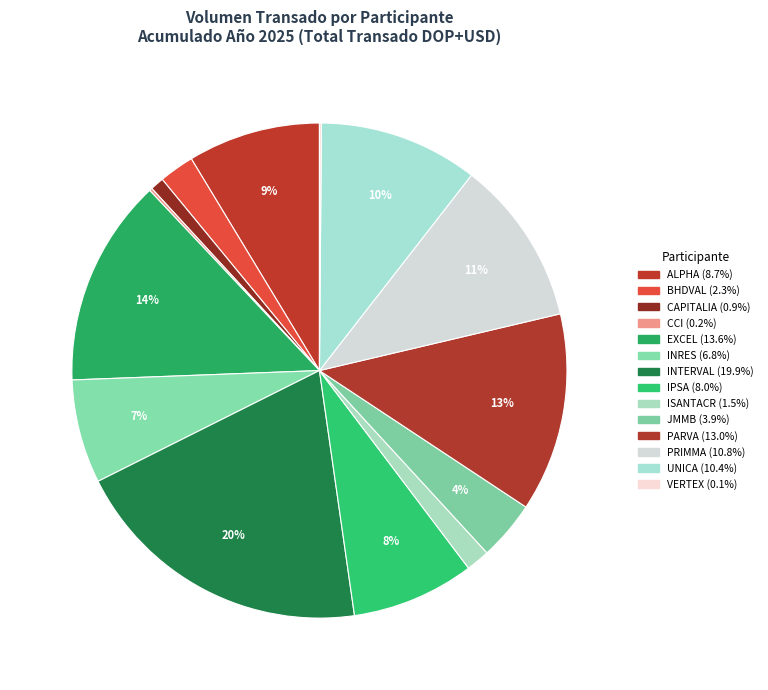

True or false: EXCEL accounts for 22% of the total.

False